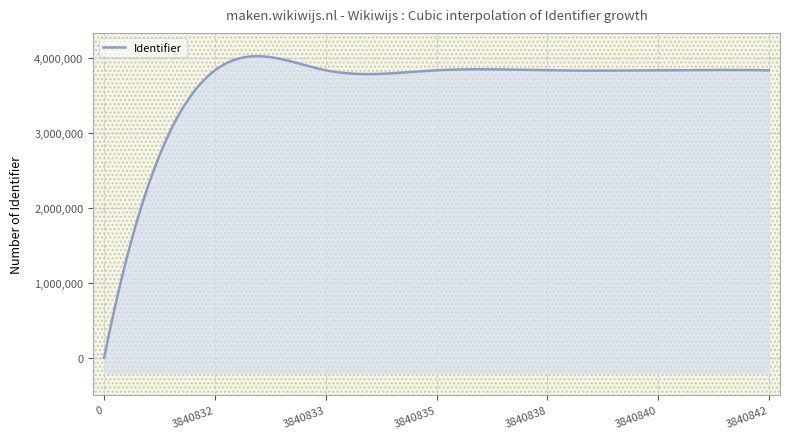

How many lines are shown in the chart?

1